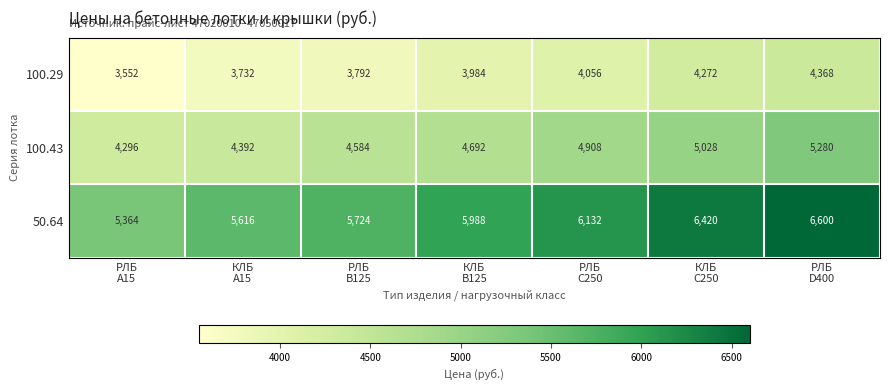

At how many categories does at least one series exceed 5994?

3